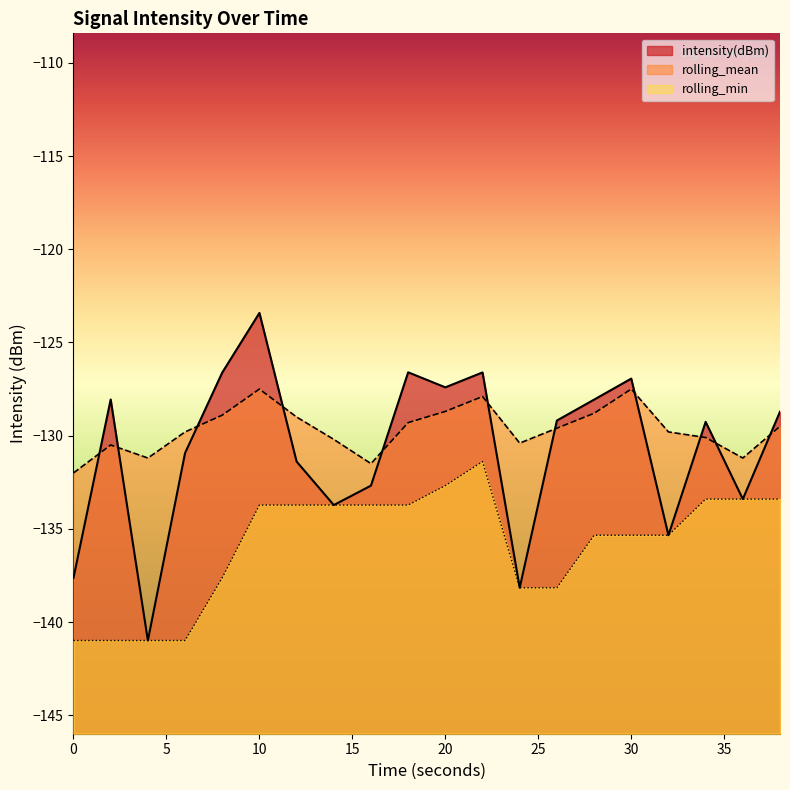

What is the spread (max minus min) of values at 14?

3.5